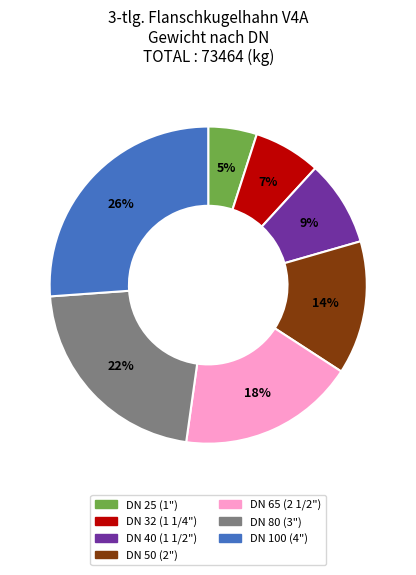

Is there any slice that represents more than half of the pie?

No